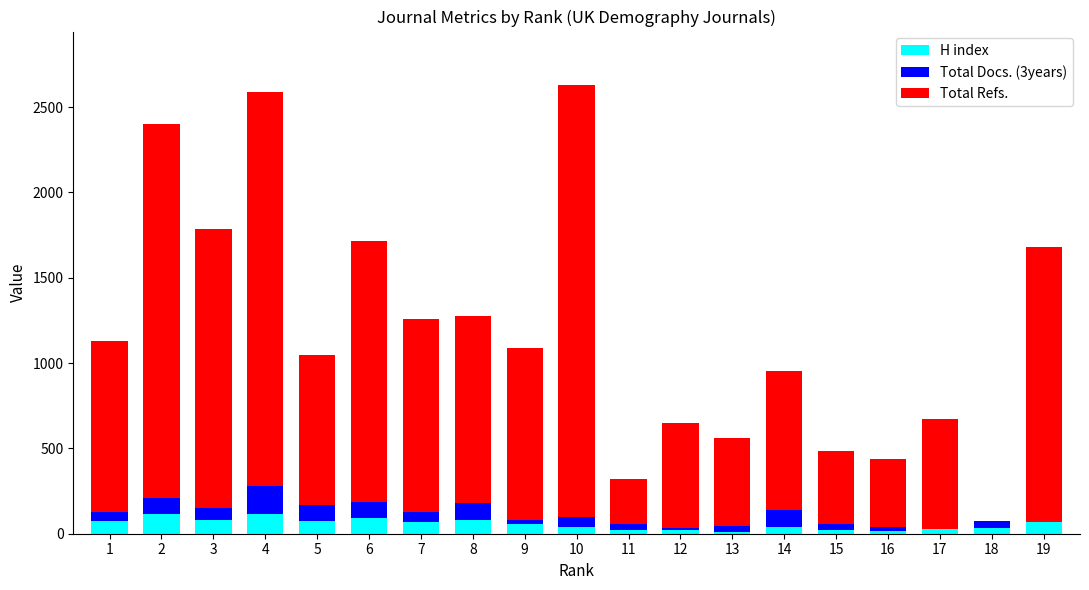

What is the highest value of the H index series?

117